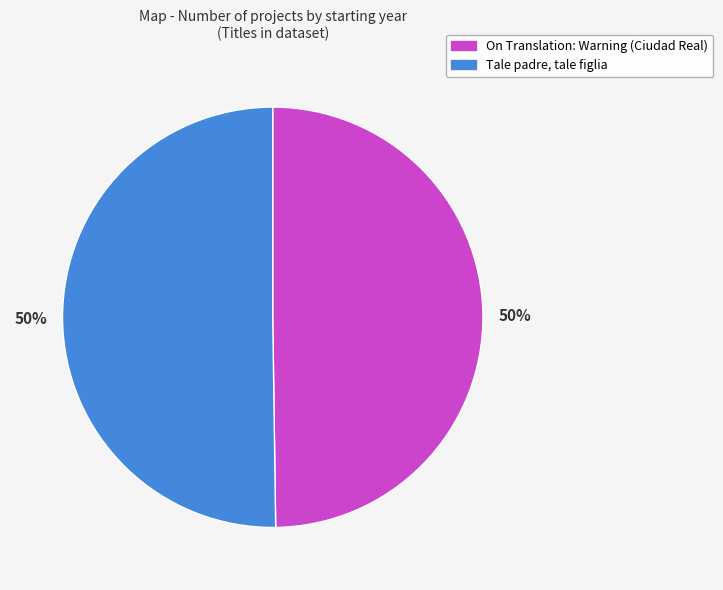

To the nearest percent, what is the combined percentage of Tale padre, tale figlia and On Translation: Warning (Ciudad Real)?

100%